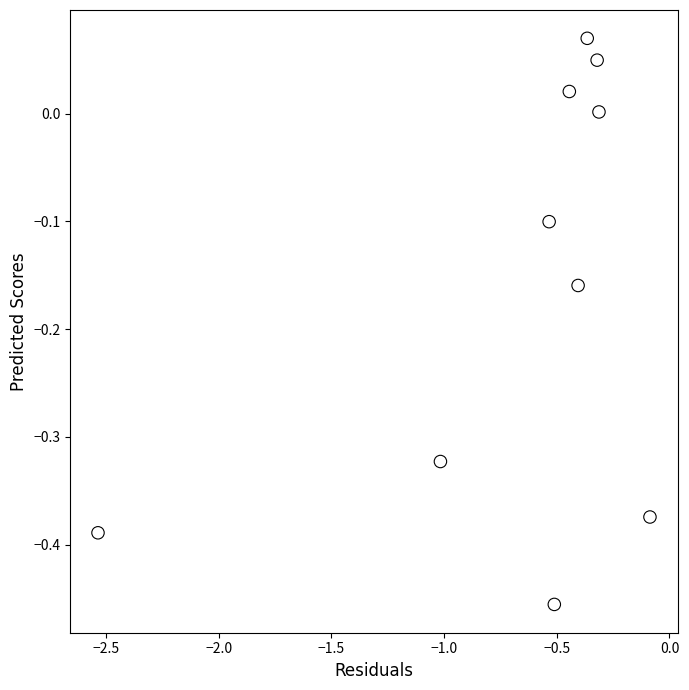

What is the range of X values (max minus min)?

2.4